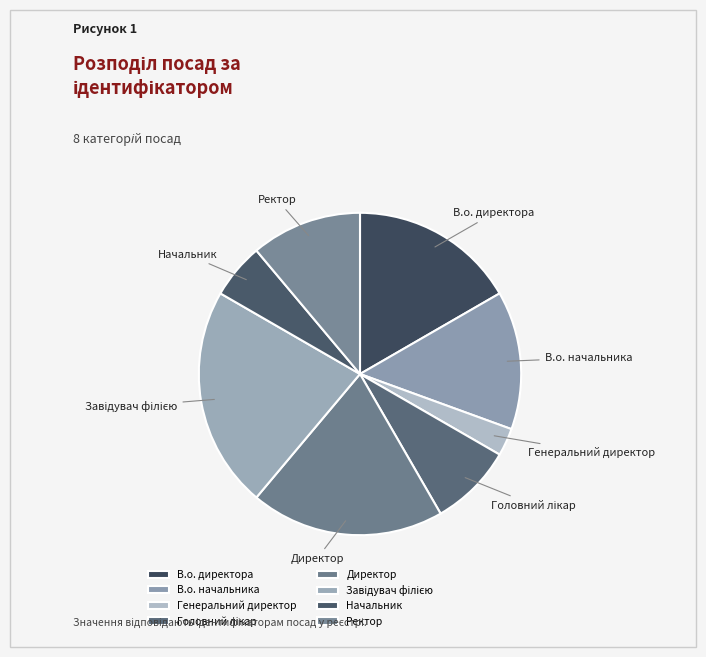

Does Ректор represent more than half of the total?

No